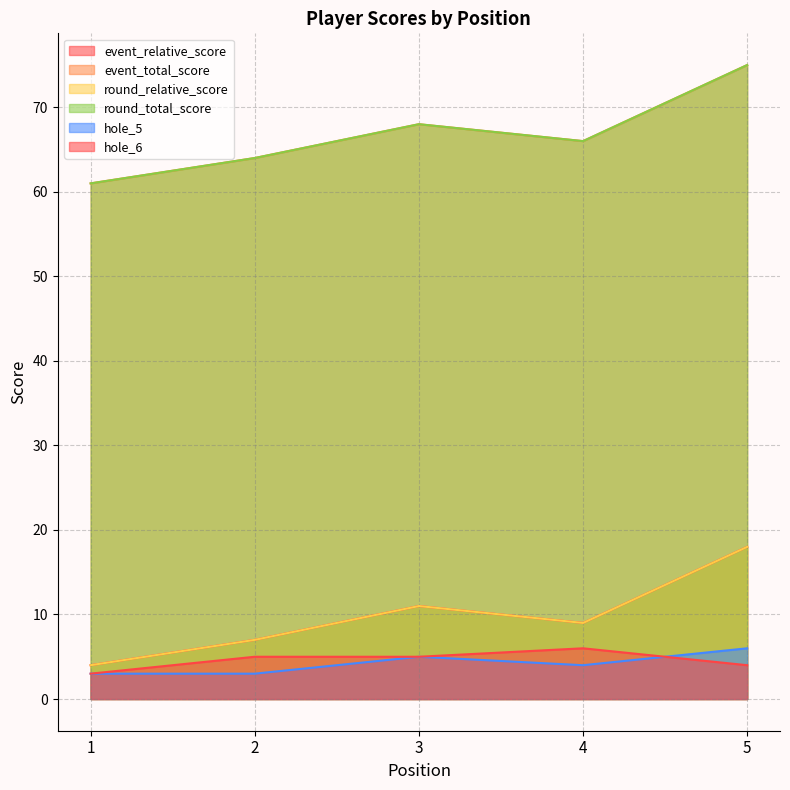

Where is event_relative_score nearest to the value 11?

3